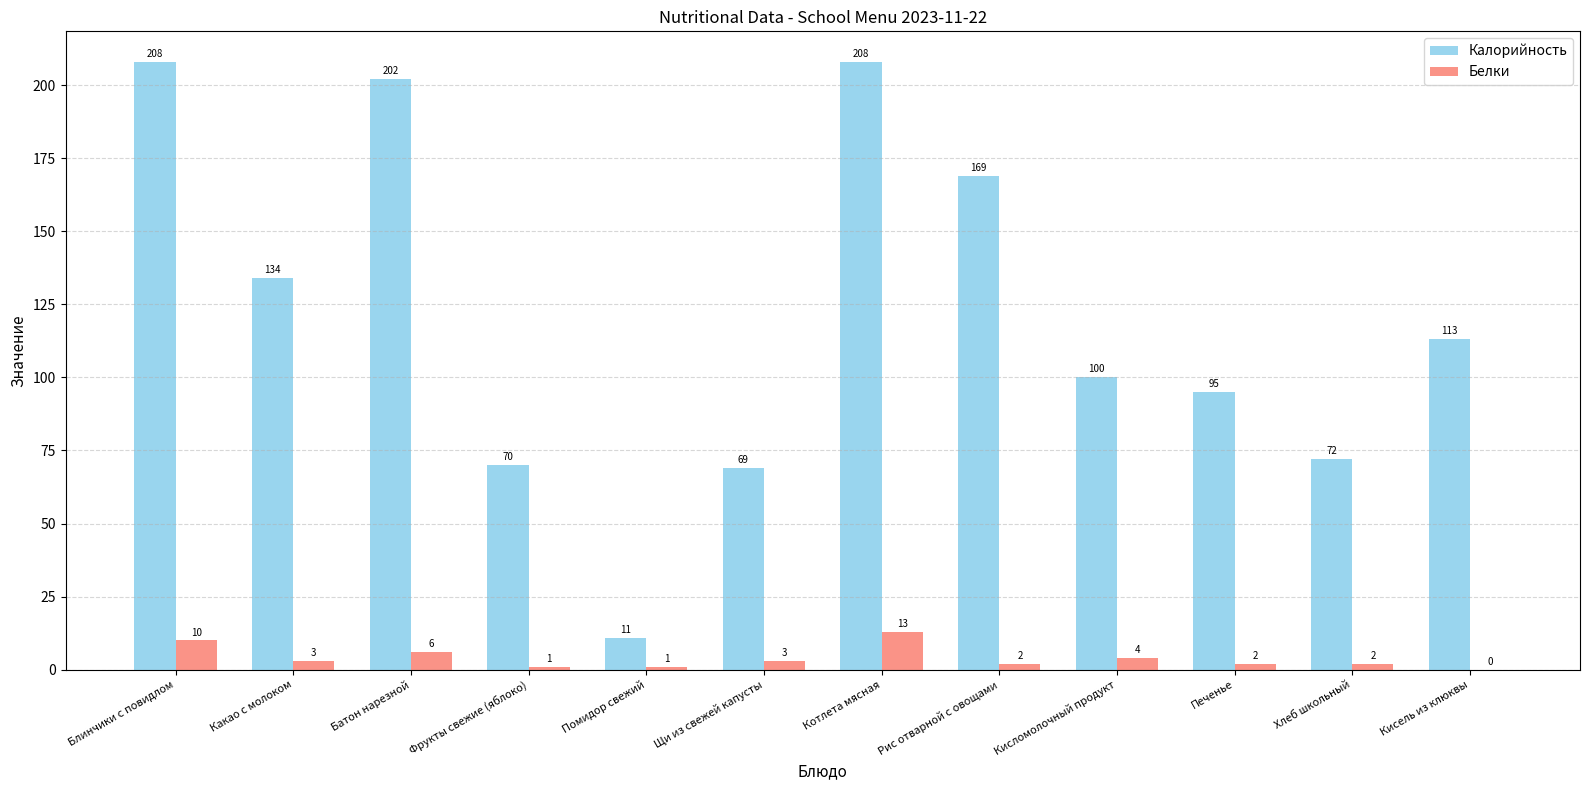

Where does the Белки series first go above 3?

Блинчики с повидлом